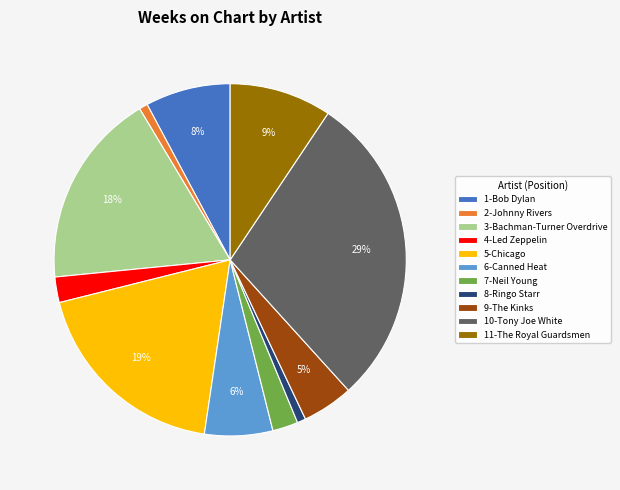

Which category has the biggest portion of the pie?

10-Tony Joe White